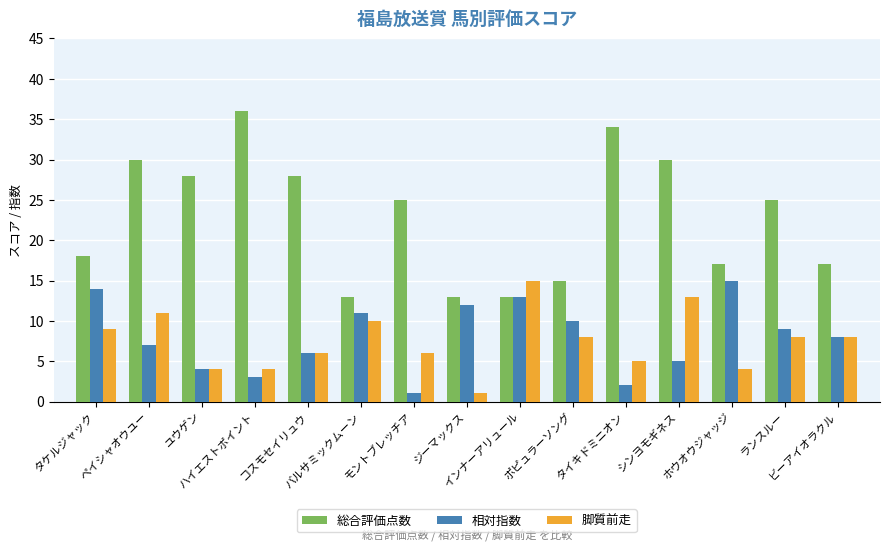

What is the greatest value displayed?

36